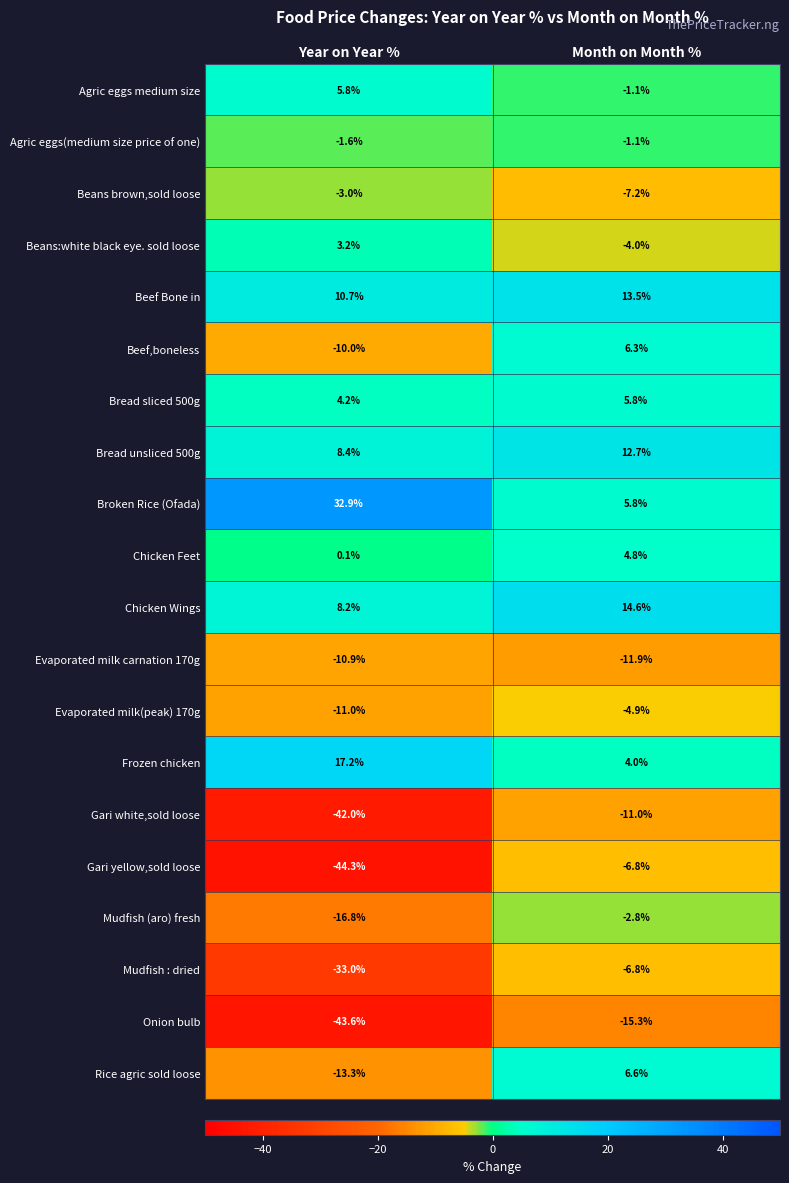

Which label corresponds to the smallest value in the chart?

Year on Year %